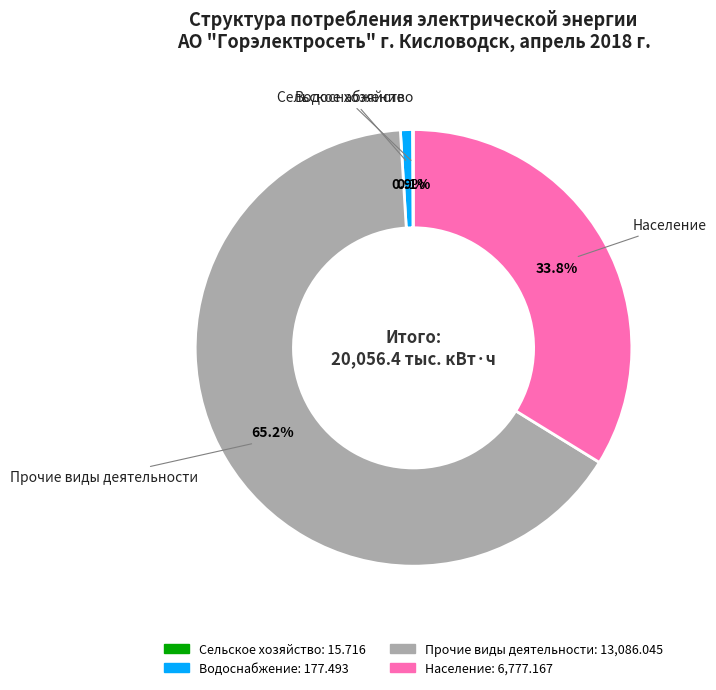

What is the majority slice?

Прочие виды деятельности